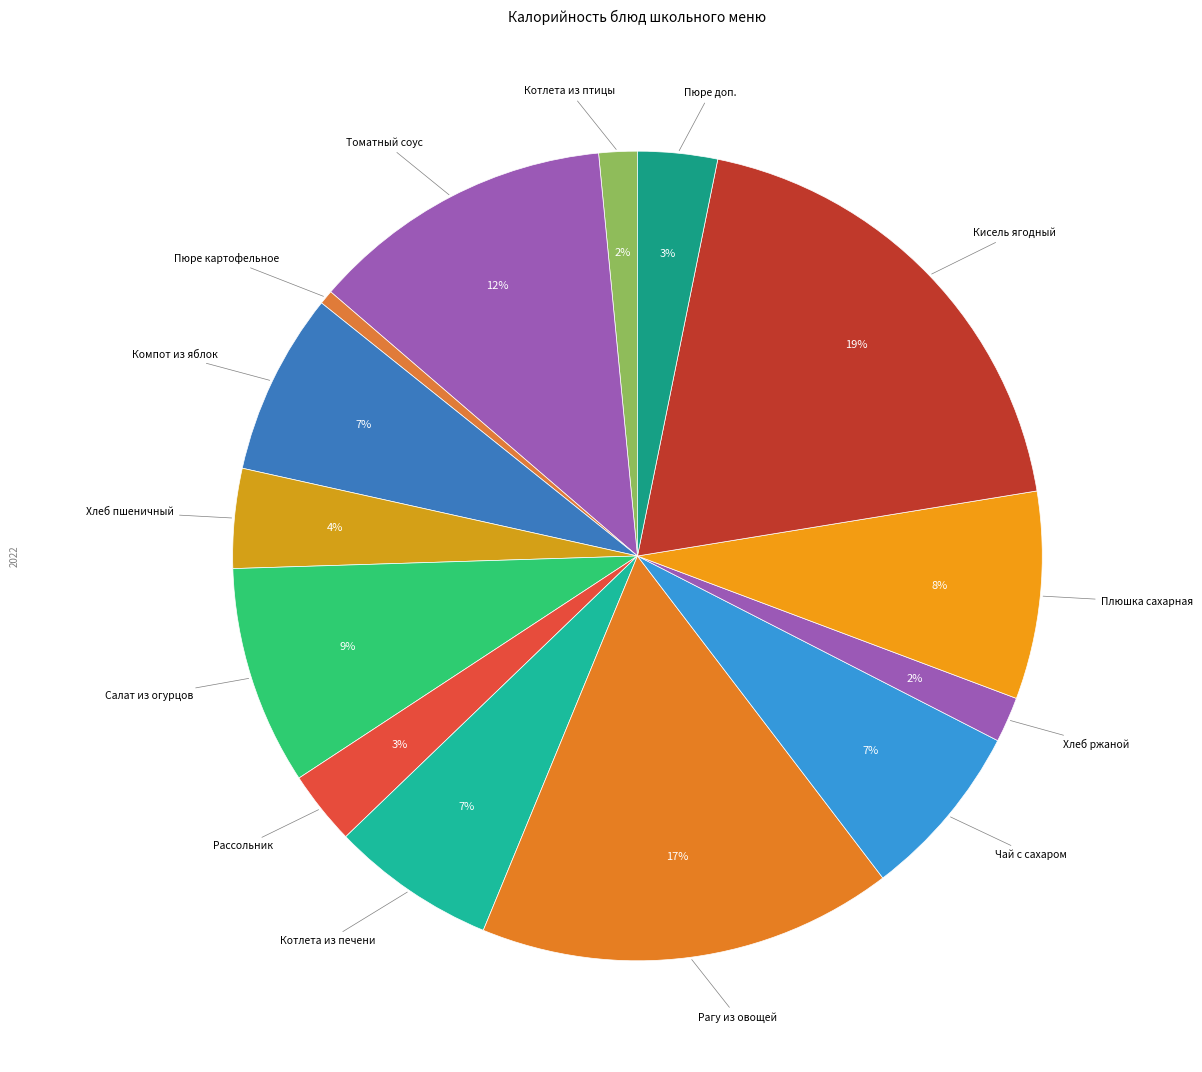

Count the number of slices in the pie.

14